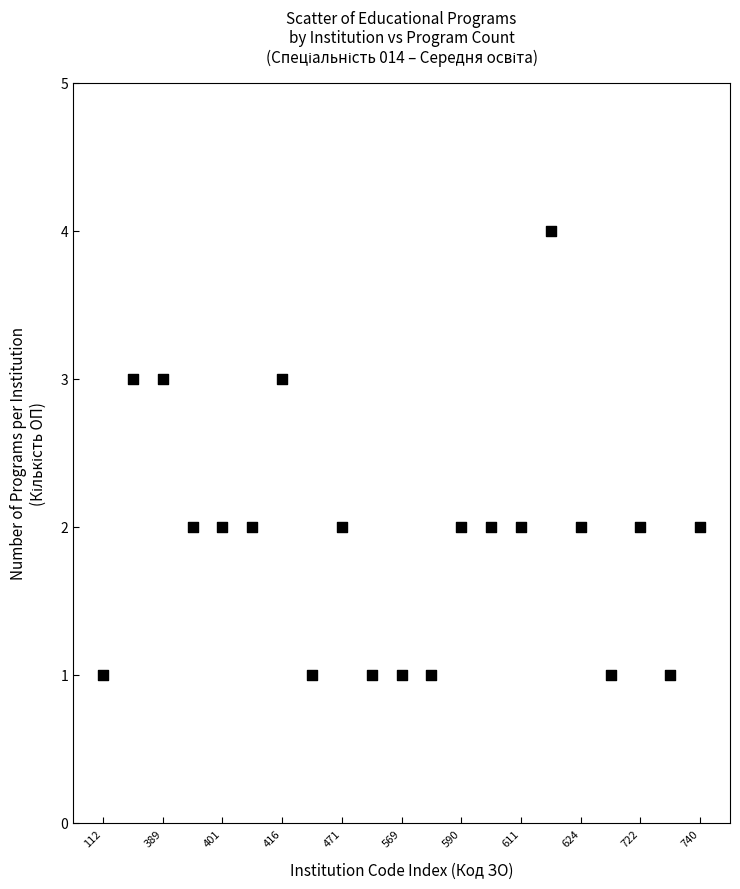

What is the range of X values (max minus min)?

20